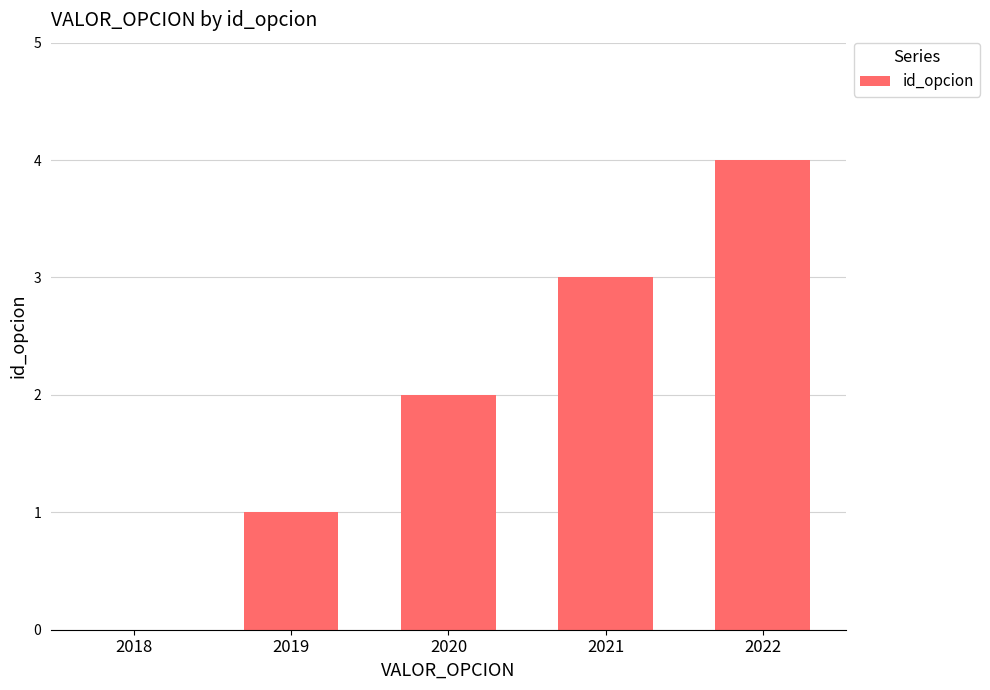

Which has a higher value, 2019 or 2022?

2022